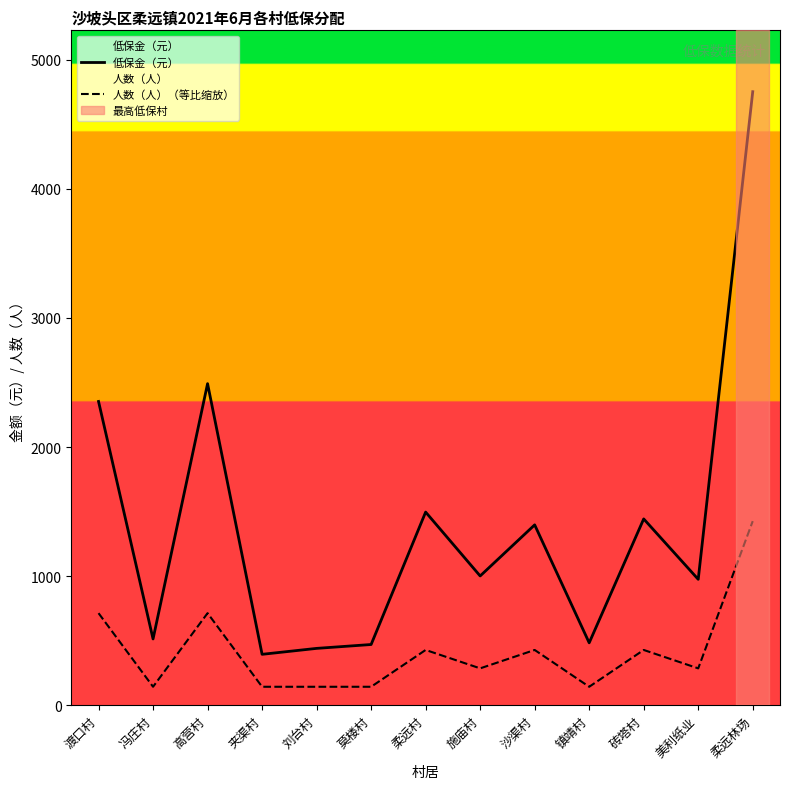

At which category does the chart reach its peak across all series?

柔远林场